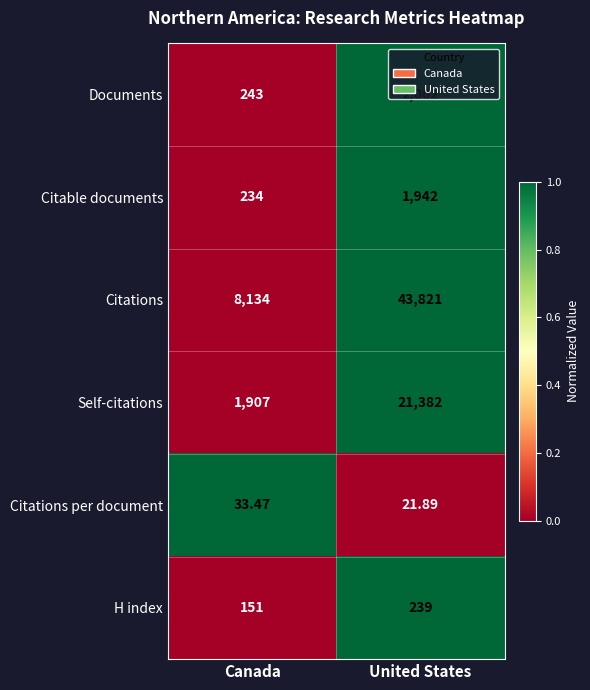

How many data points does each series have?

2